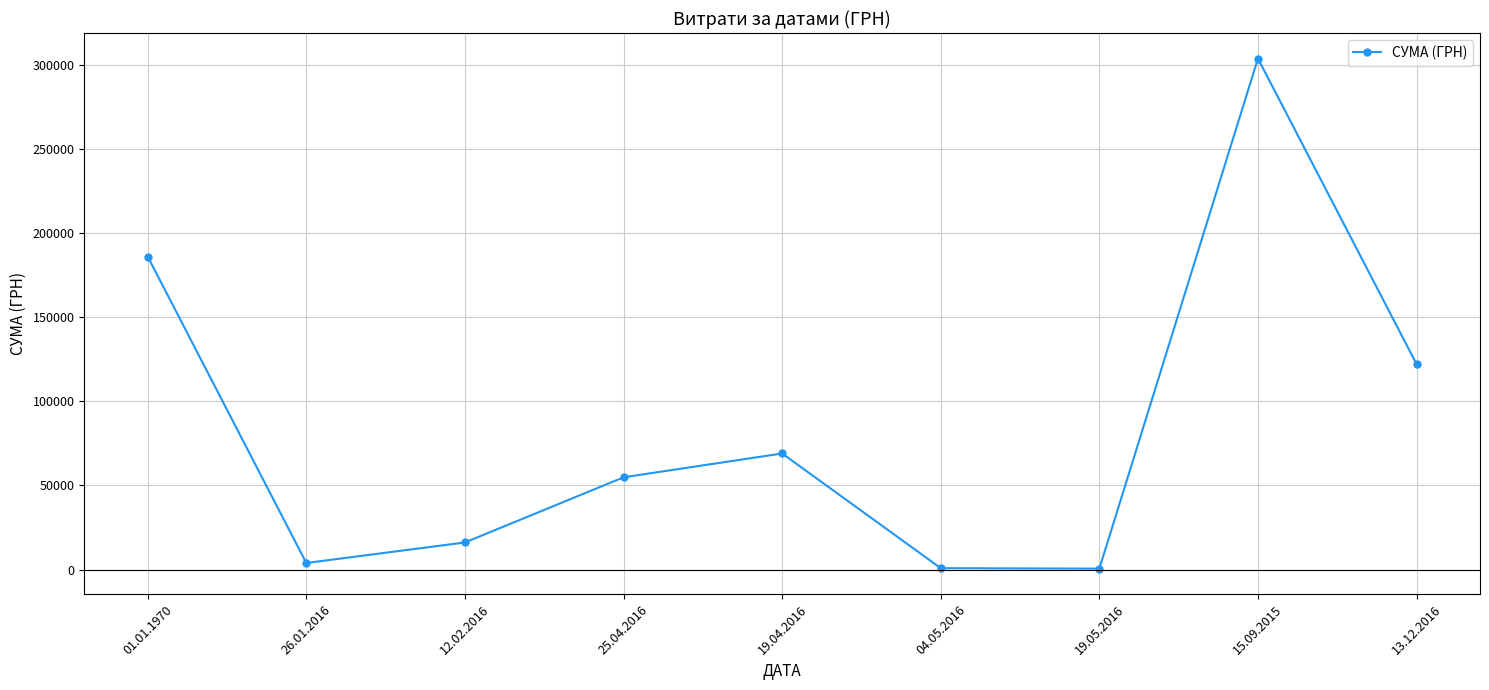

Between 19.04.2016 and 15.09.2015, which is larger?

15.09.2015